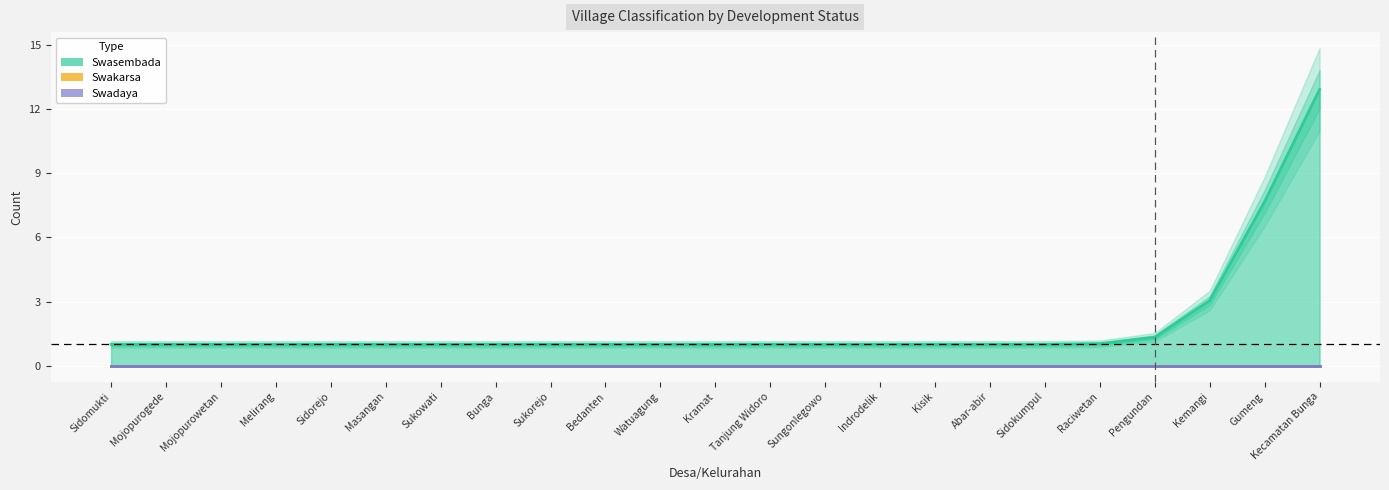

True or false: Swakarsa and Swasembada intersect in this chart.

False